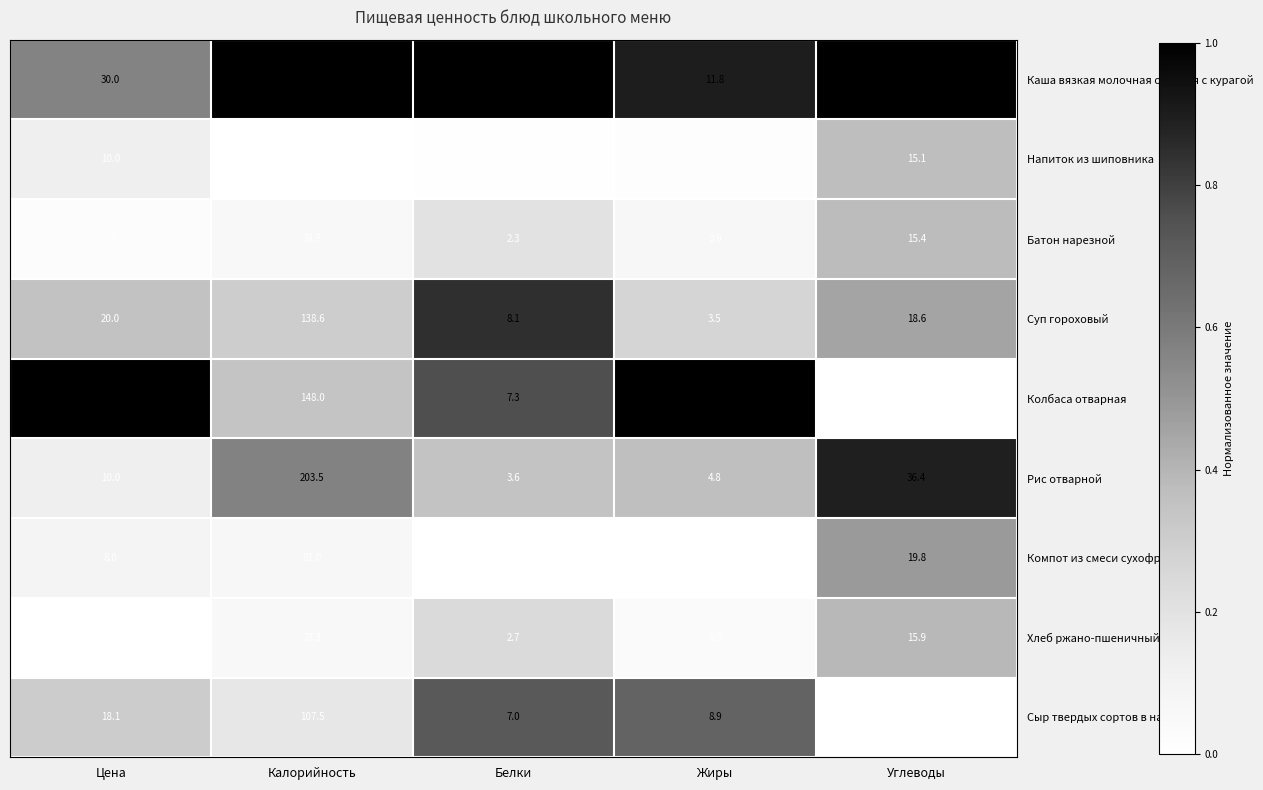

What is the difference between the maximum and second lowest values in the Хлеб ржано-пшеничный series?

75.6